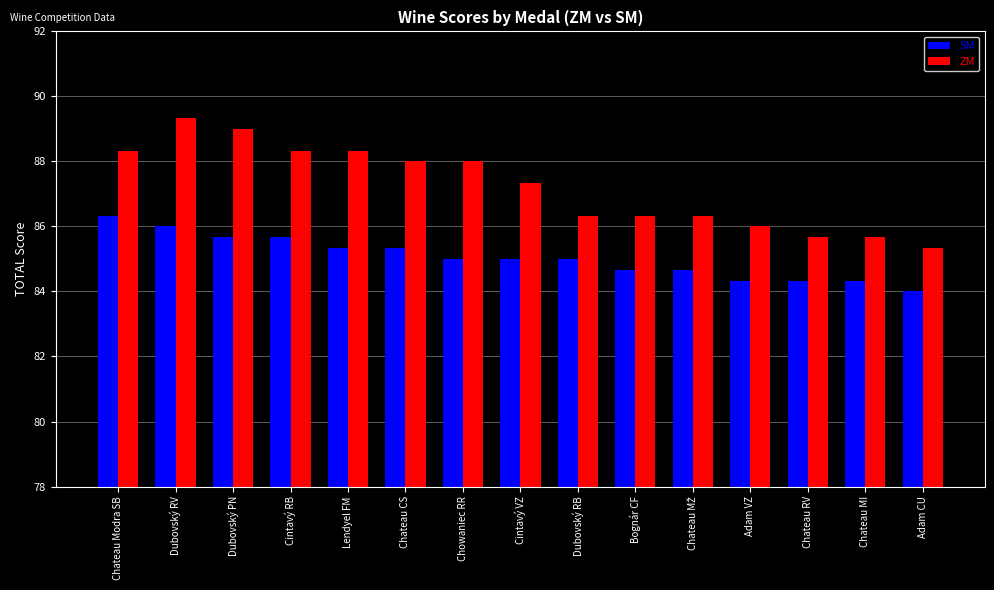

Where does the SM series first go above 85?

Chateau Modra SB